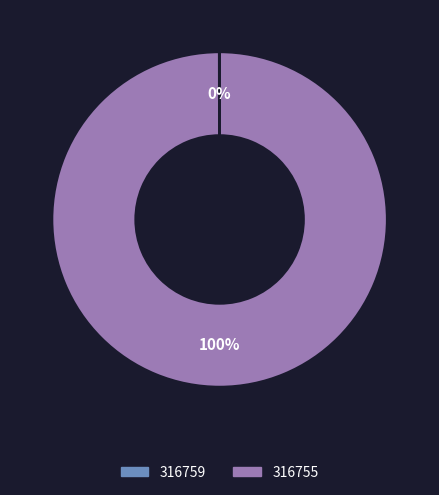

What is the largest slice in the pie chart?

316755